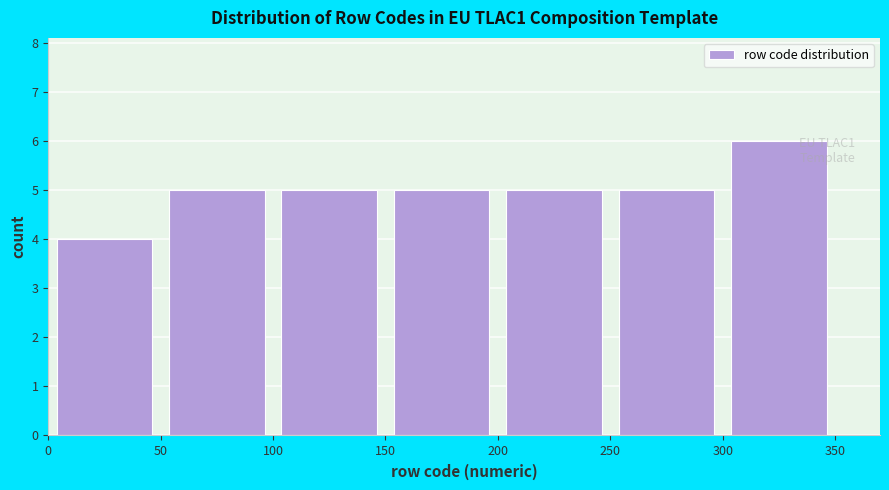

Which range on the x-axis has the tallest bar?

300 to 350